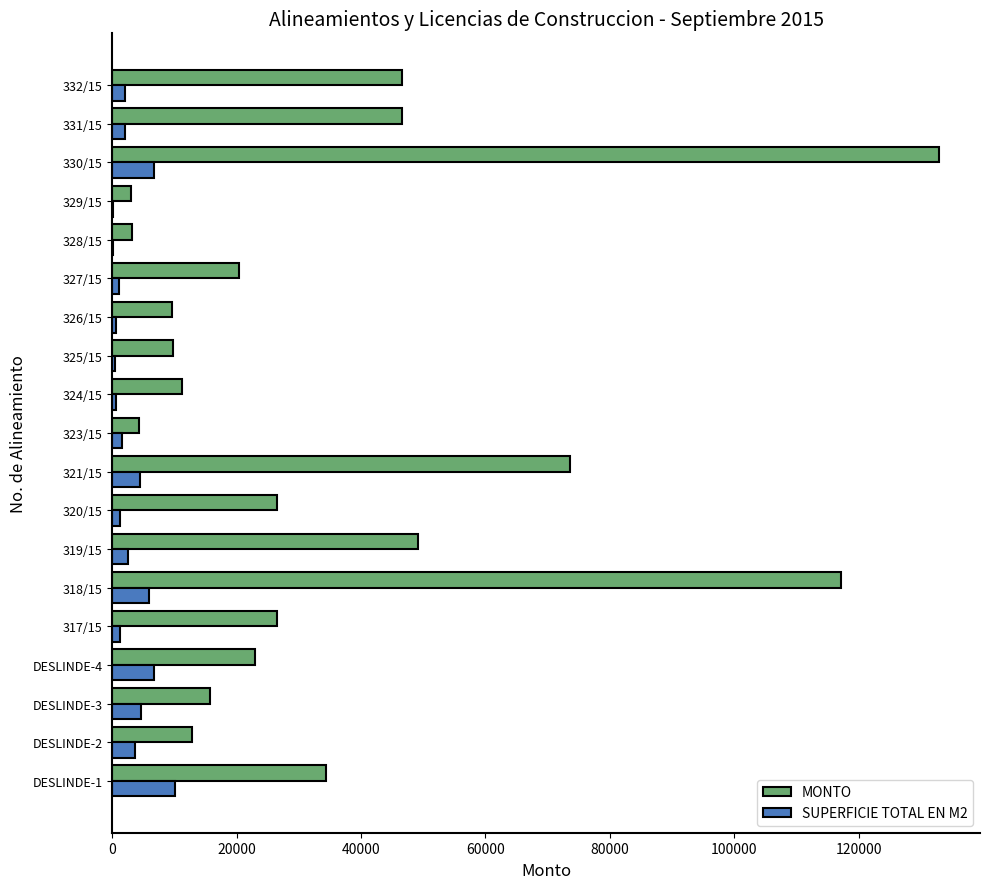

Which series changed the most between 321/15 and 328/15?

MONTO